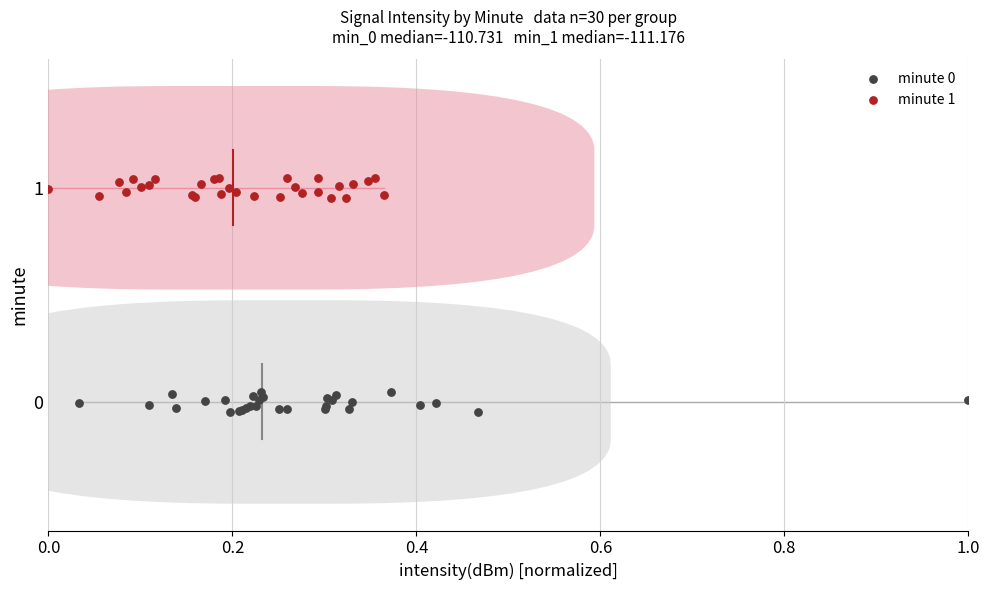

Which series reaches the maximum Y coordinate?

minute 1